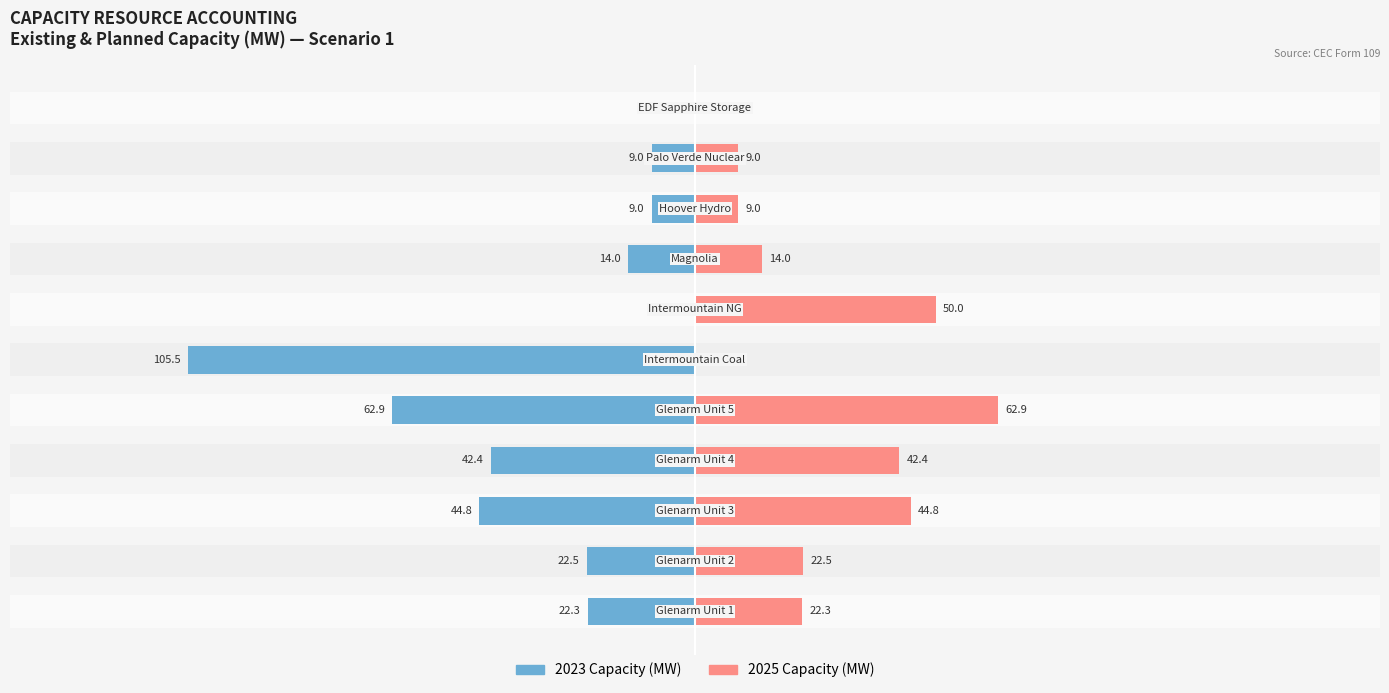

What is the difference between the maximum and minimum values in the 2023 Capacity (MW) series?

105.5